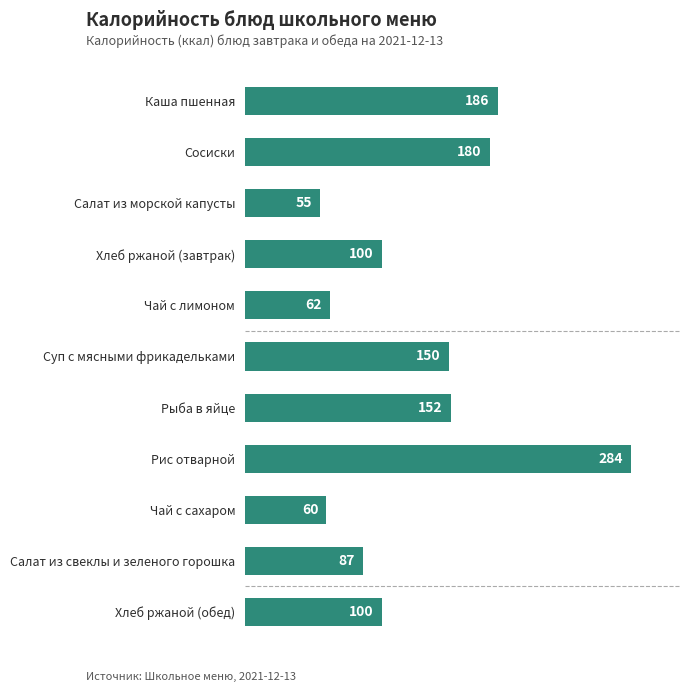

Which label corresponds to the largest value in the chart?

Рис отварной